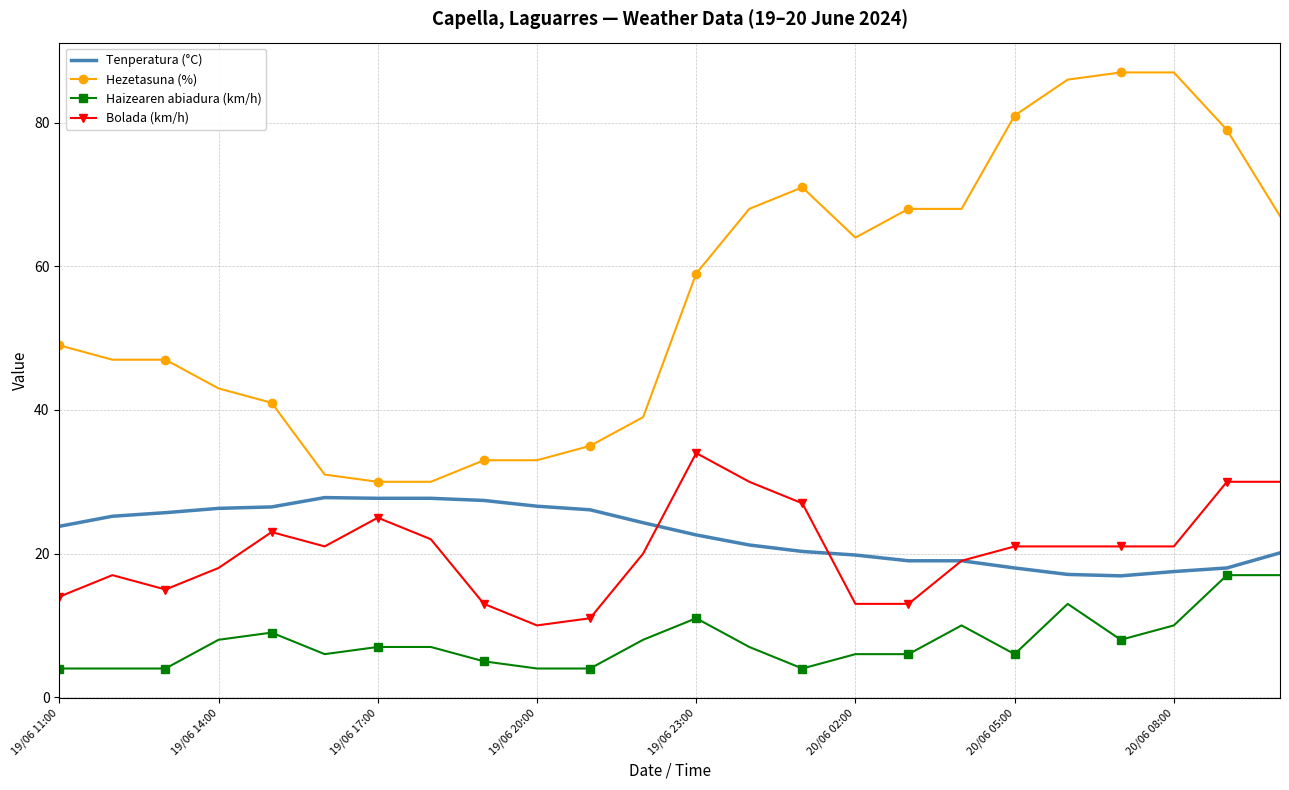

True or false: Hezetasuna (%) and Bolada (km/h) intersect in this chart.

False